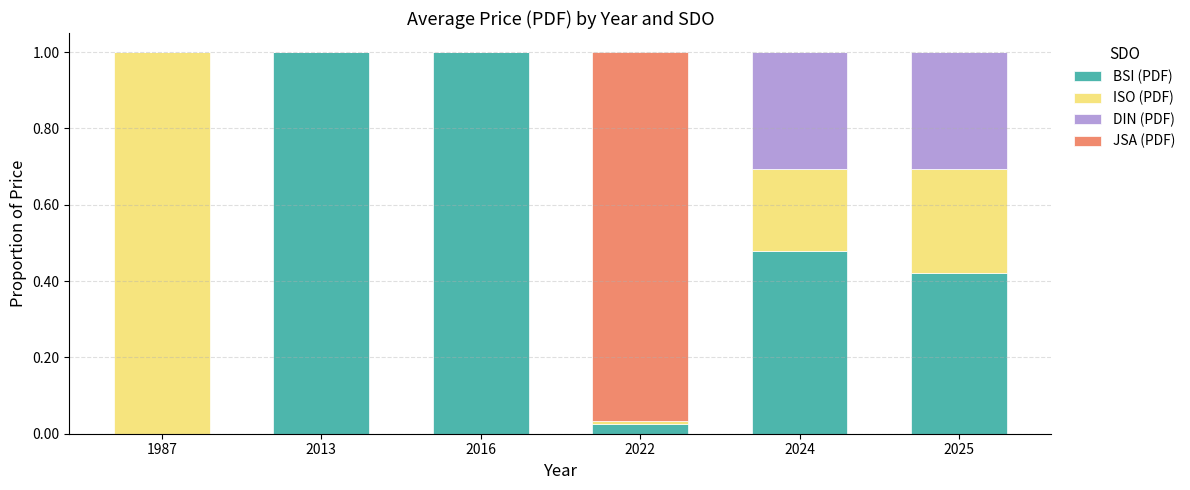

What are all the series names shown in the legend?

BSI (PDF), ISO (PDF), DIN (PDF), JSA (PDF)